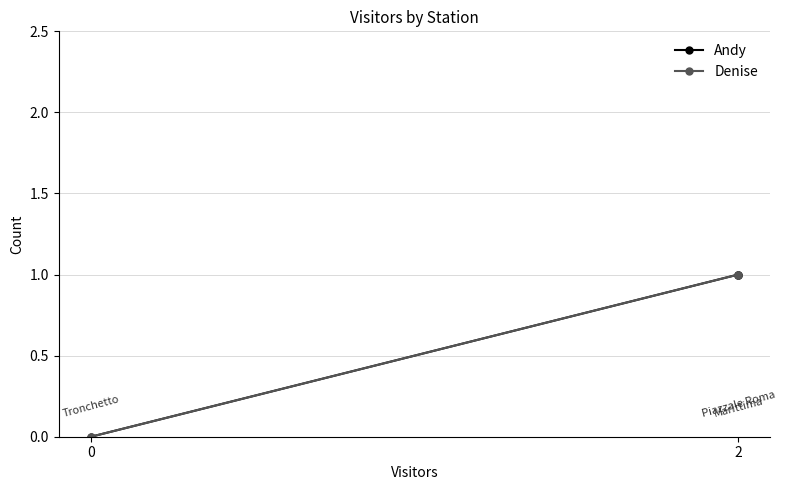

What is the value of the Andy point at the 2nd from the left?

1